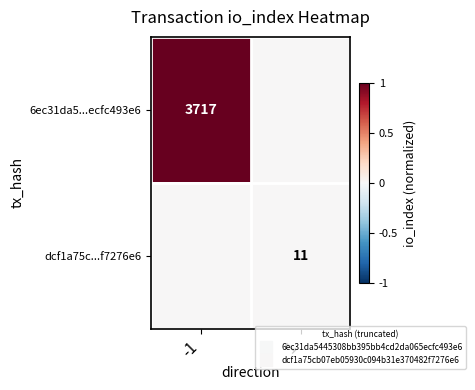

Which series has the largest range (max minus min)?

6ec31da5...ecfc493e6